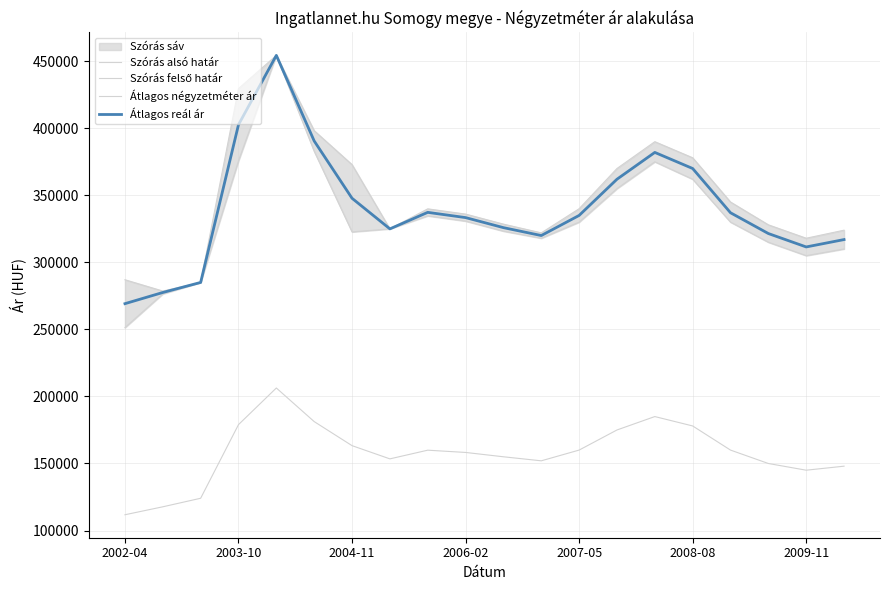

Where is Átlagos reál ár nearest to the value 361780?

13